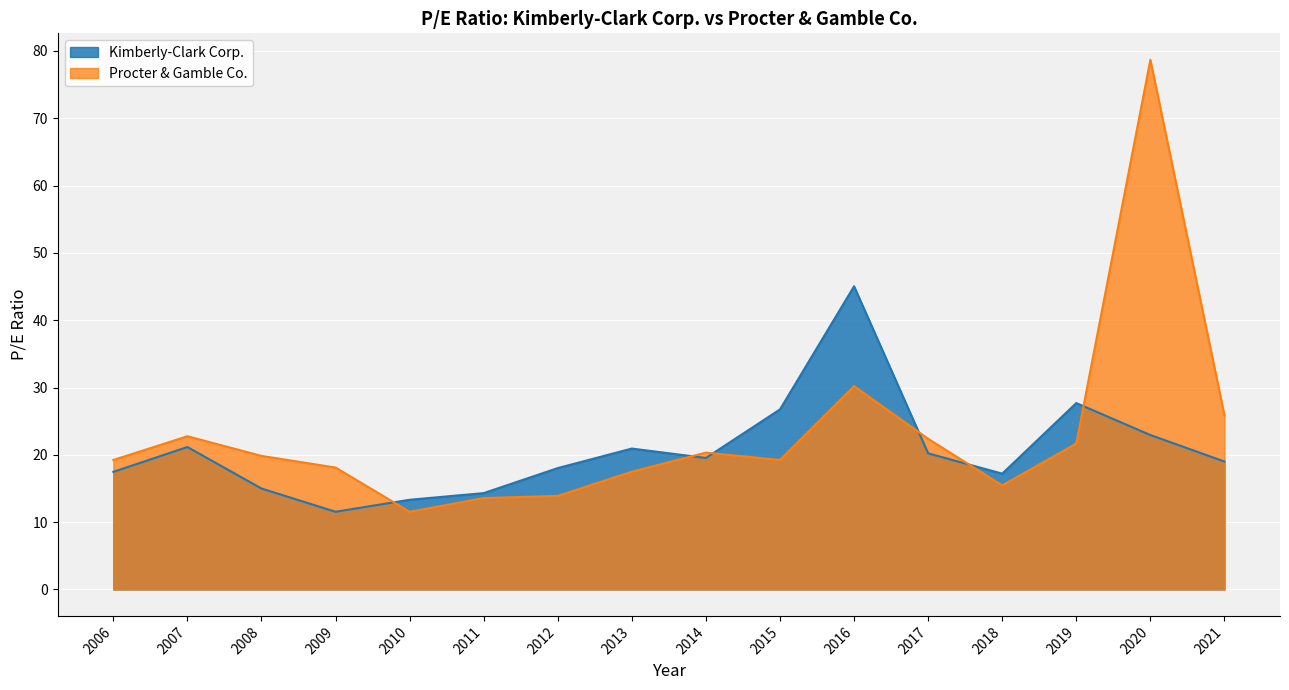

Which has a higher value, 2009 or 2018?

2018